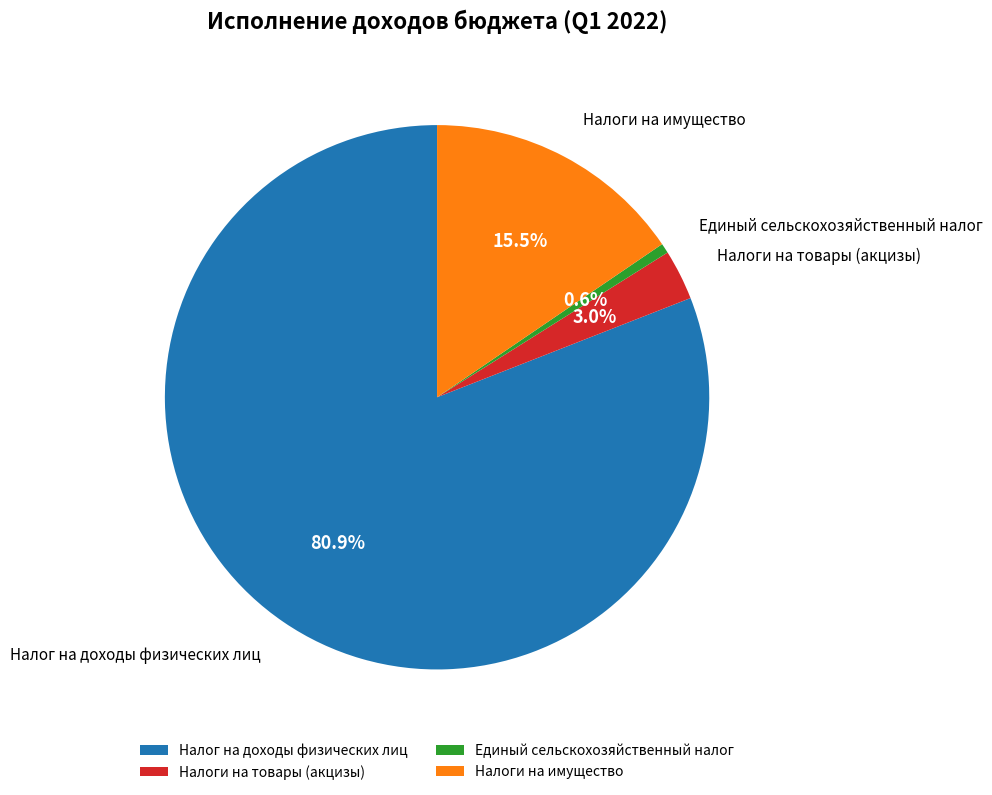

To the nearest percent, what percentage of the pie is Единый сельскохозяйственный налог?

1%